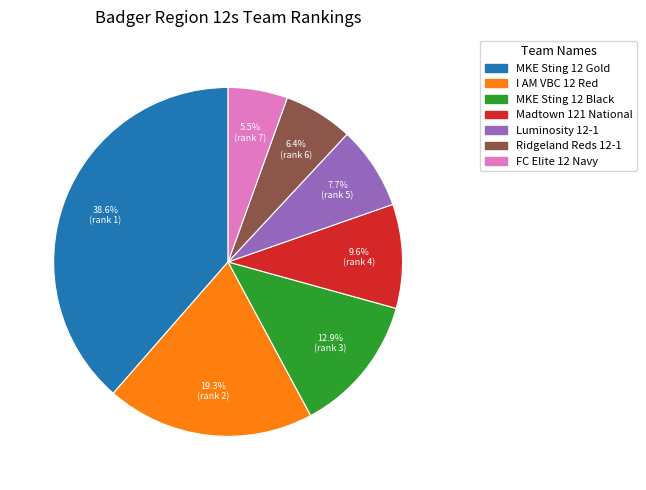

To the nearest percent, what percentage of the pie is MKE Sting 12 Gold?

39%